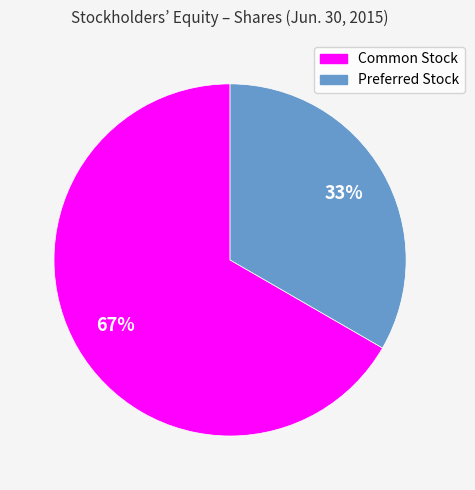

Which category has the biggest portion of the pie?

Common Stock